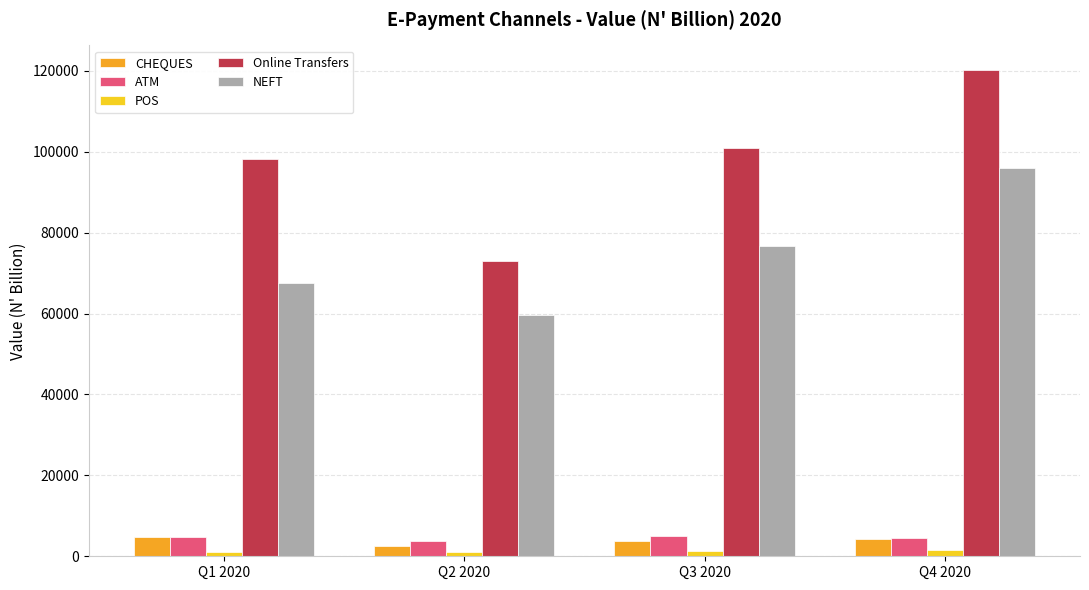

What is the difference between the highest and lowest values at Q2 2020?

72058.9